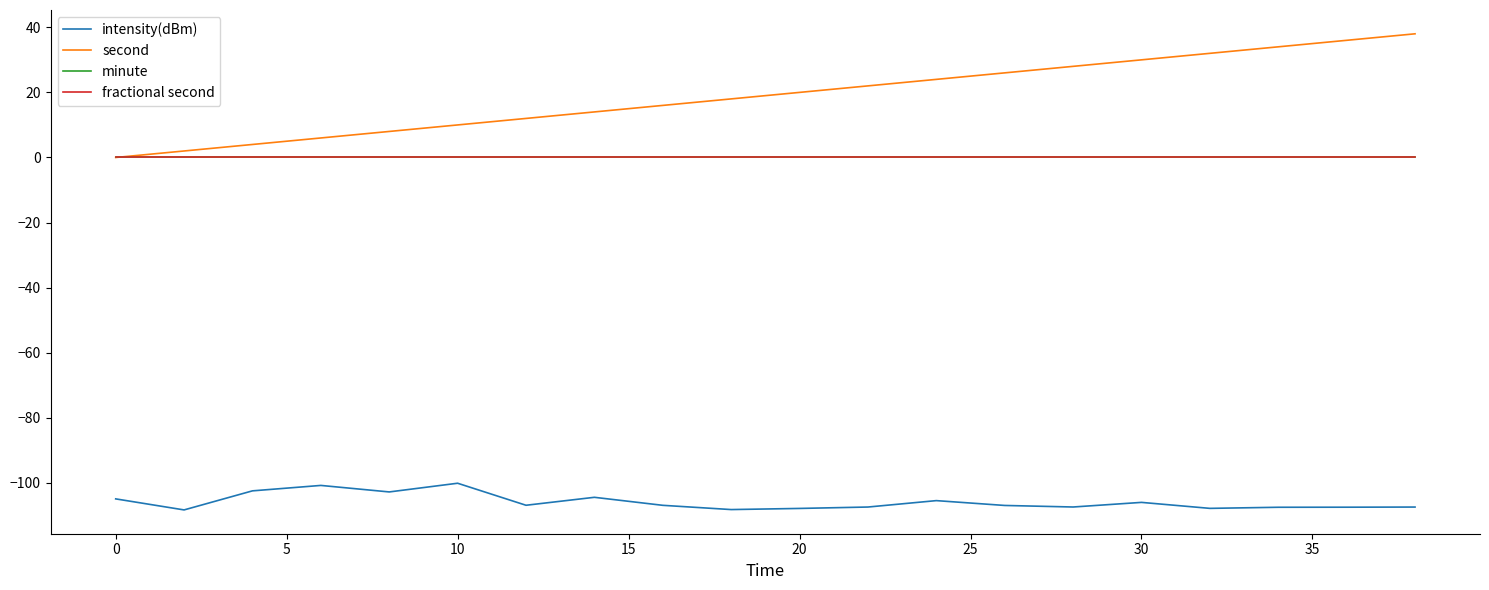

Does the chart display data point markers on the line(s)?

No